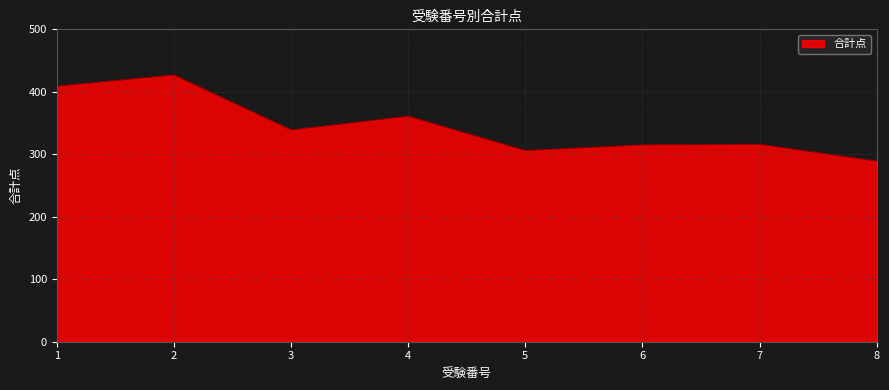

True or false: the data has more than 2 interior local peaks.

True